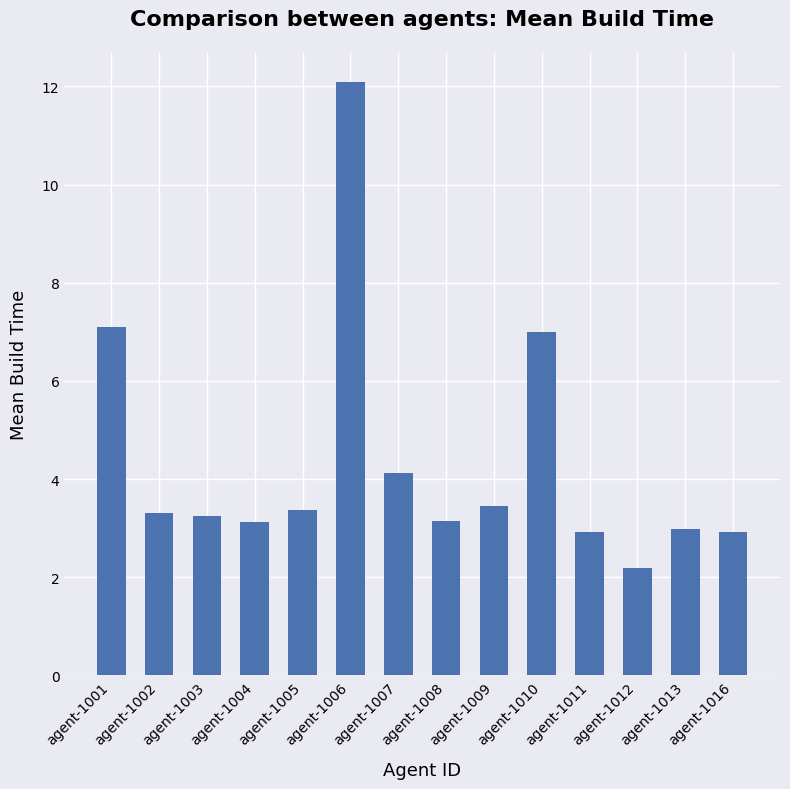

The chart shows a value of 1.6 at agent-1002. True or false?

False